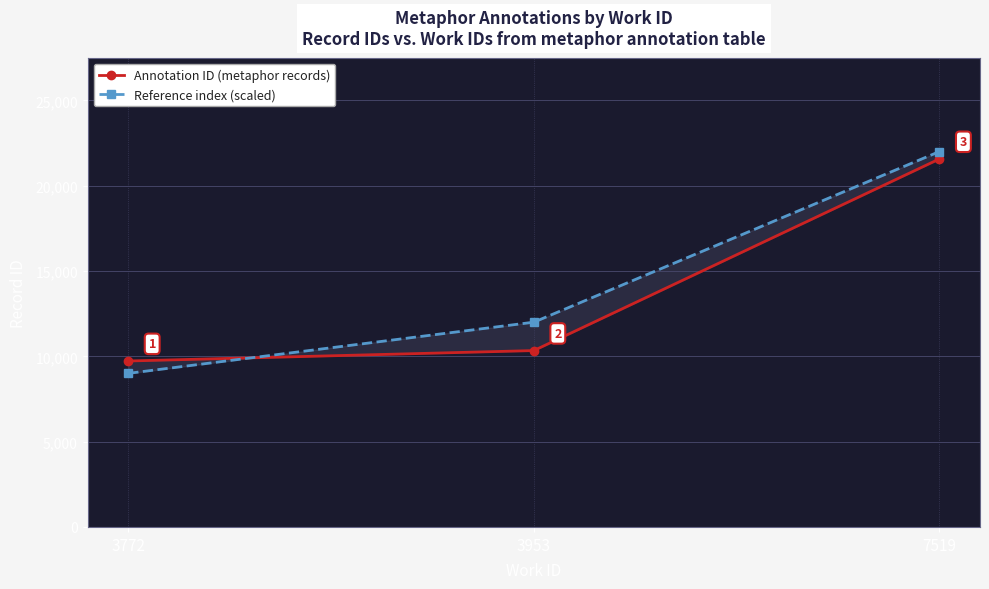

Reading left to right, list all the values displayed in this chart.

Annotation ID (metaphor records): 9725	10336	21567
Reference index (scaled): 9000	12000	22000